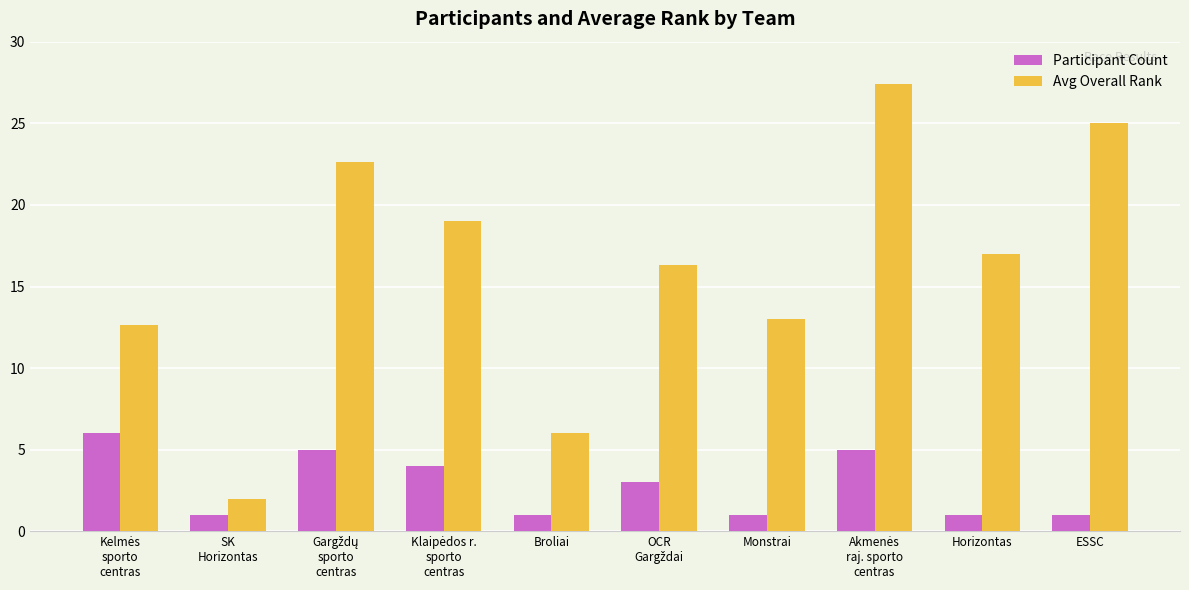

At ESSC, list the series in order from smallest to largest.

Participant Count, Avg Overall Rank